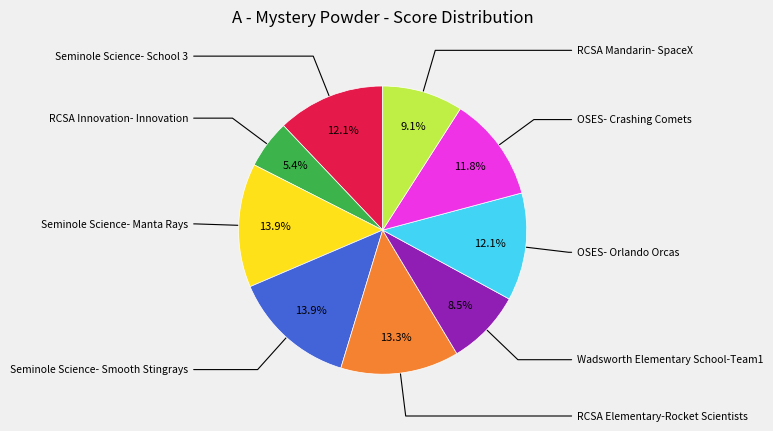

Does any single category account for the majority?

No